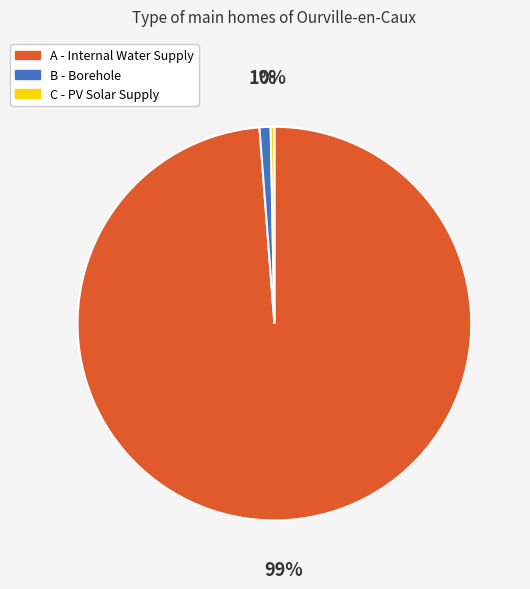

What is the largest slice in the pie chart?

A - Internal Water Supply